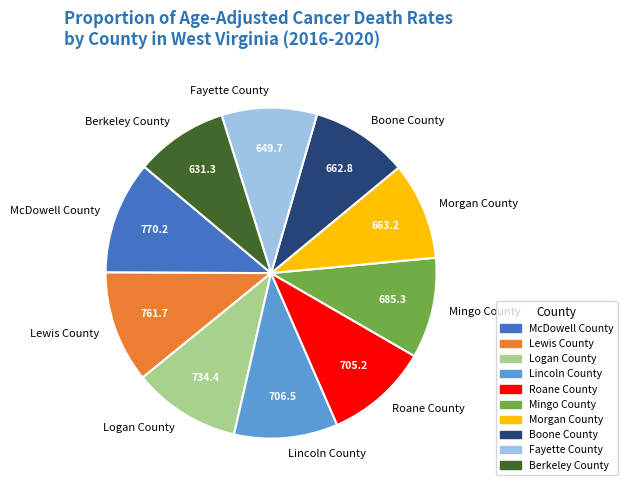

The Lincoln County slice represents 10% of the pie. True or false?

True